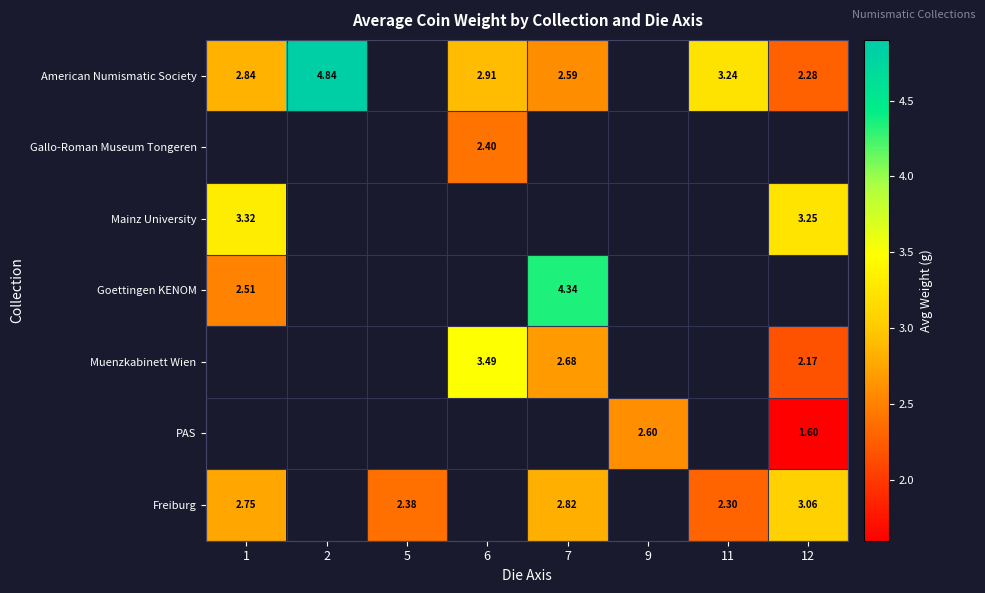

At how many categories does at least one series exceed 4?

2